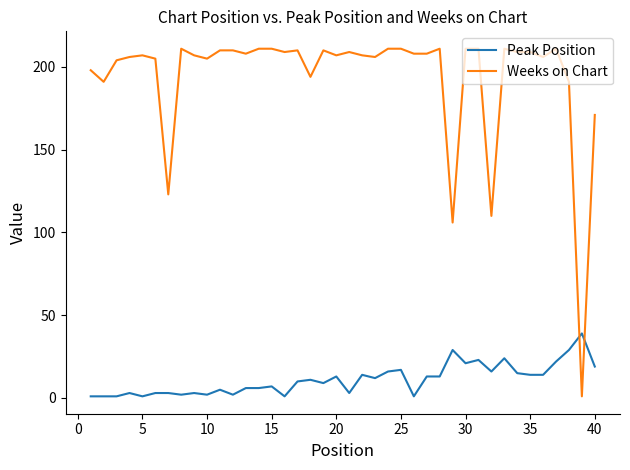

Reading left to right, transcribe all the data shown in this chart.

Peak Position: 1	1	1	3	1	3	3	2	3	2	5	2	6	6	7	1	10	11	9	13	3	14	12	16	17	1	13	13	29	21	23	16	24	15	14	14	22	29	39	19
Weeks on Chart: 198	191	204	206	207	205	123	211	207	205	210	210	208	211	211	209	210	194	210	207	209	207	206	211	211	208	208	211	106	211	211	110	211	209	209	206	211	191	1	171